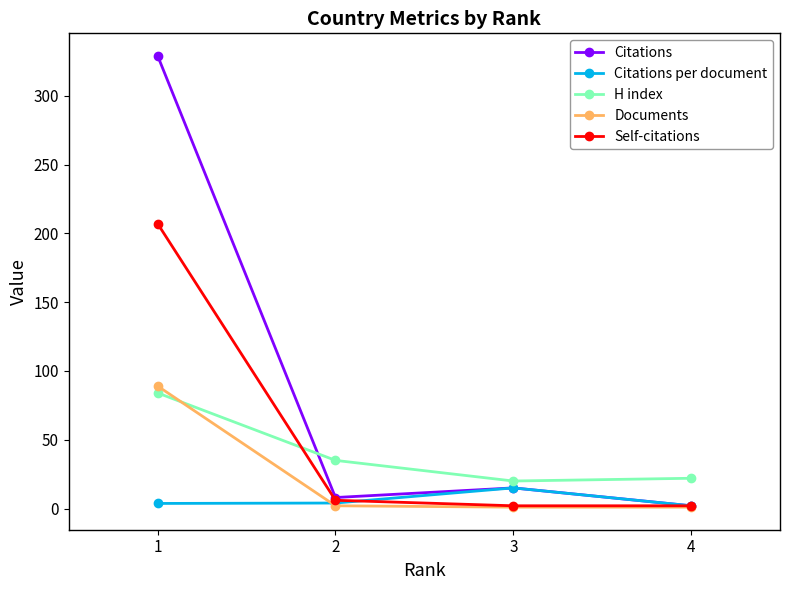

The Self-citations series shows 6.0 at 2. True or false?

True